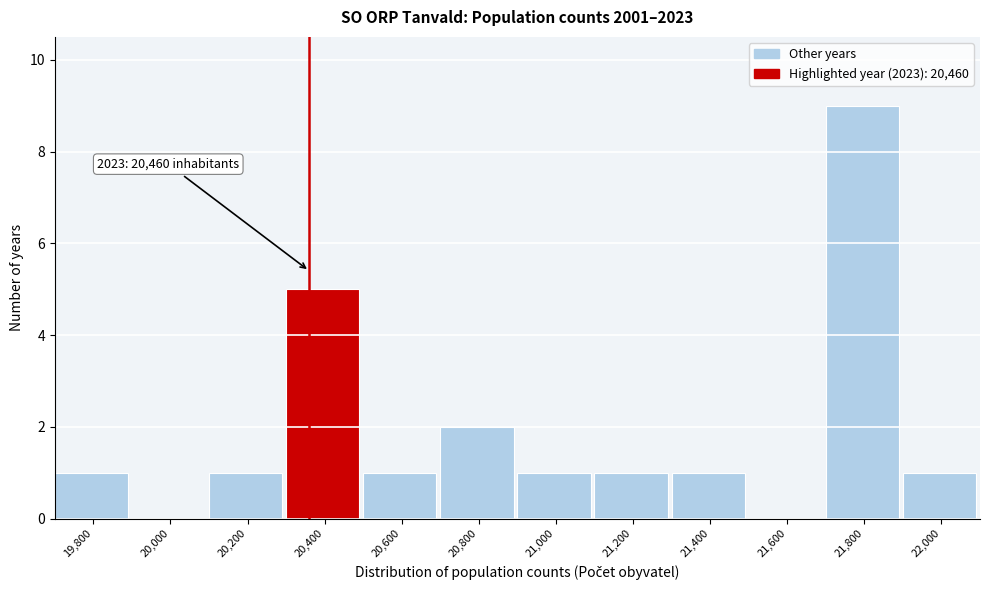

Reading right to left, extract all data points from this chart.

22,000=1	21,800=9	21,600=0	21,400=1	21,200=1	21,000=1	20,800=2	20,600=1	20,400=5	20,200=1	20,000=0	19,800=1